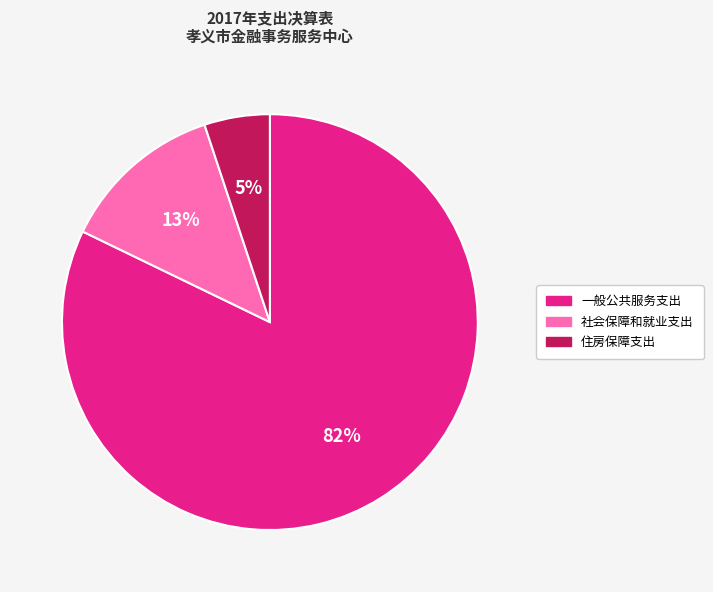

Is there a majority slice in this chart?

Yes